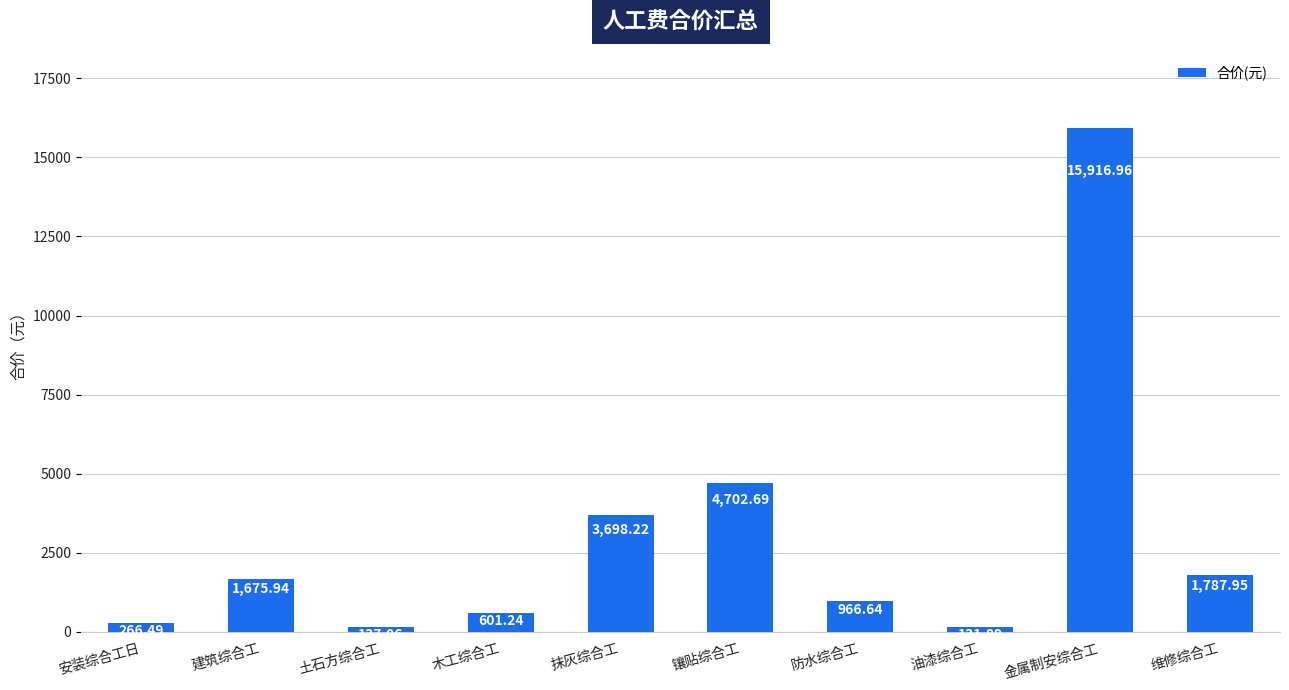

Are the bars horizontal?

No